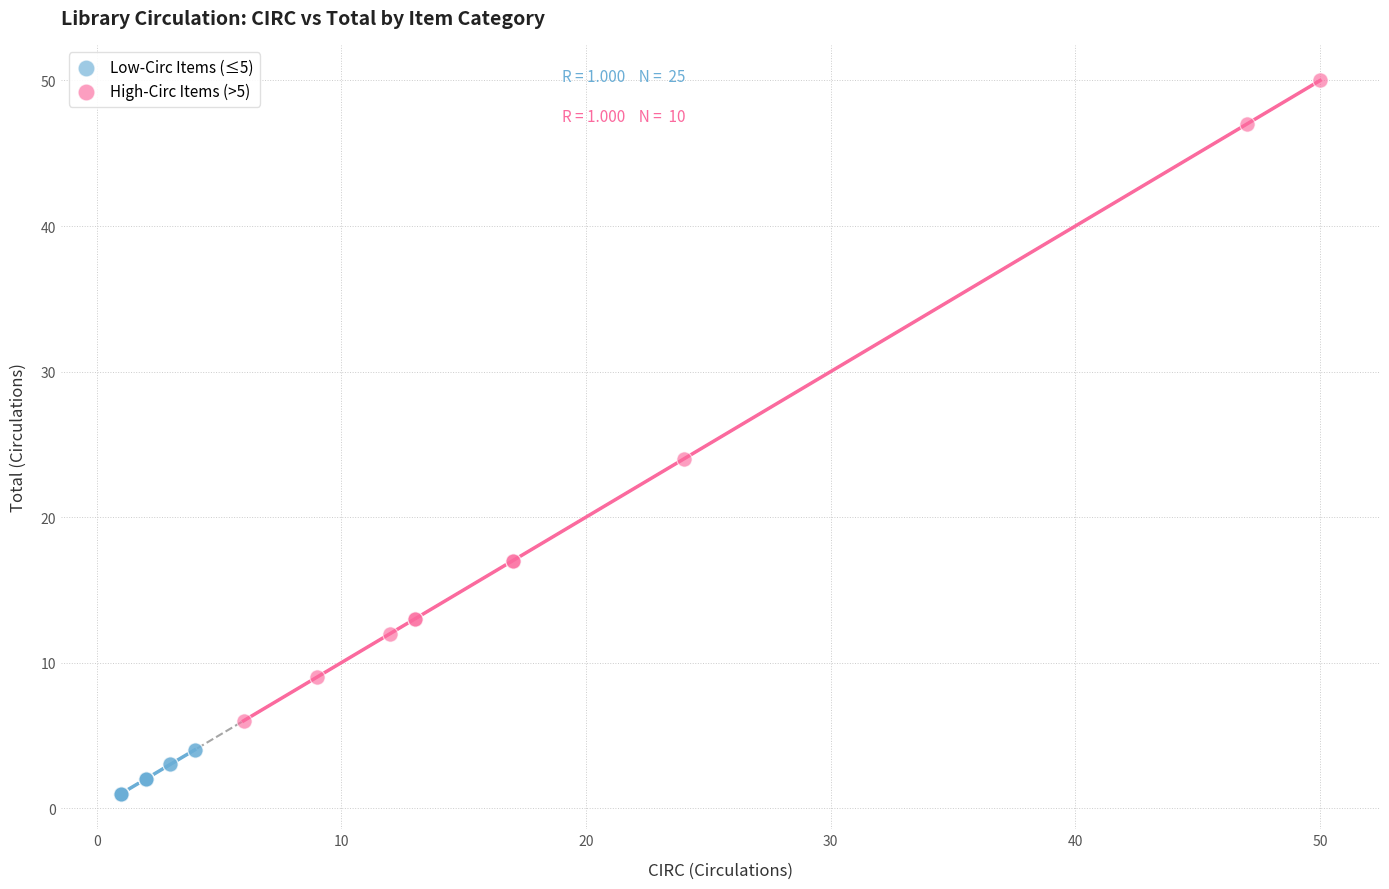

Which series contains the highest Y value?

High-Circ Items (>5)